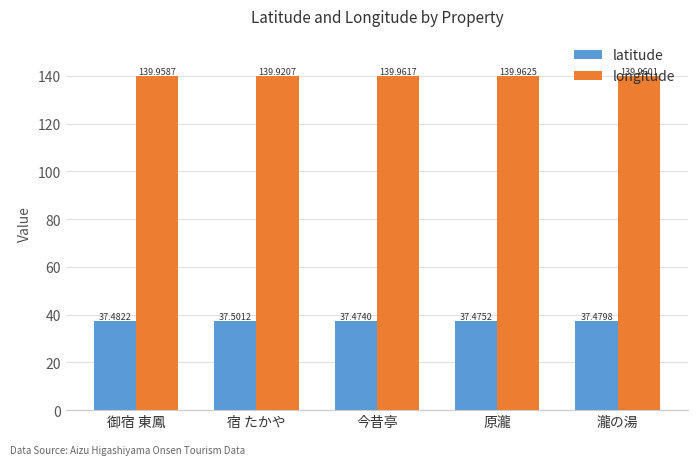

List the series in order of their overall mean, highest first.

longitude, latitude